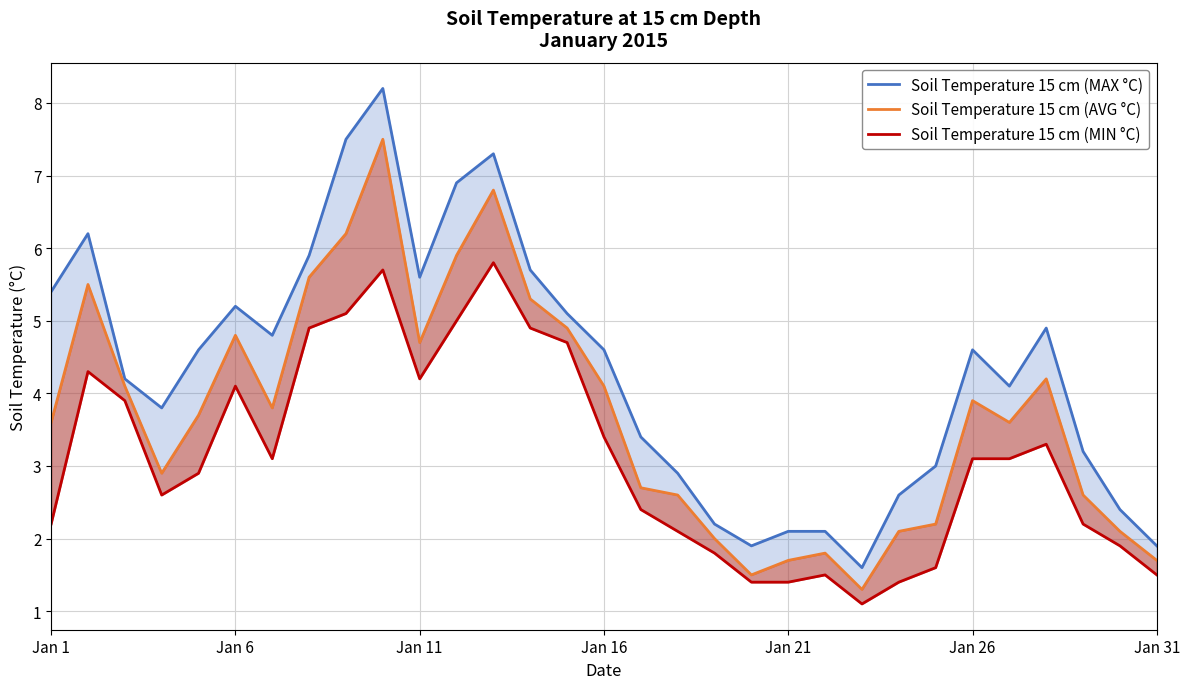

At how many categories does at least one series exceed 6?

5